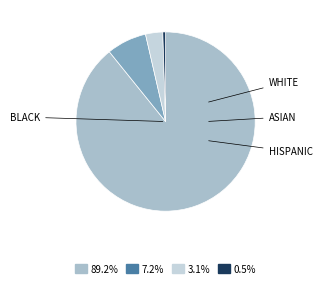

Is there a majority slice in this chart?

Yes